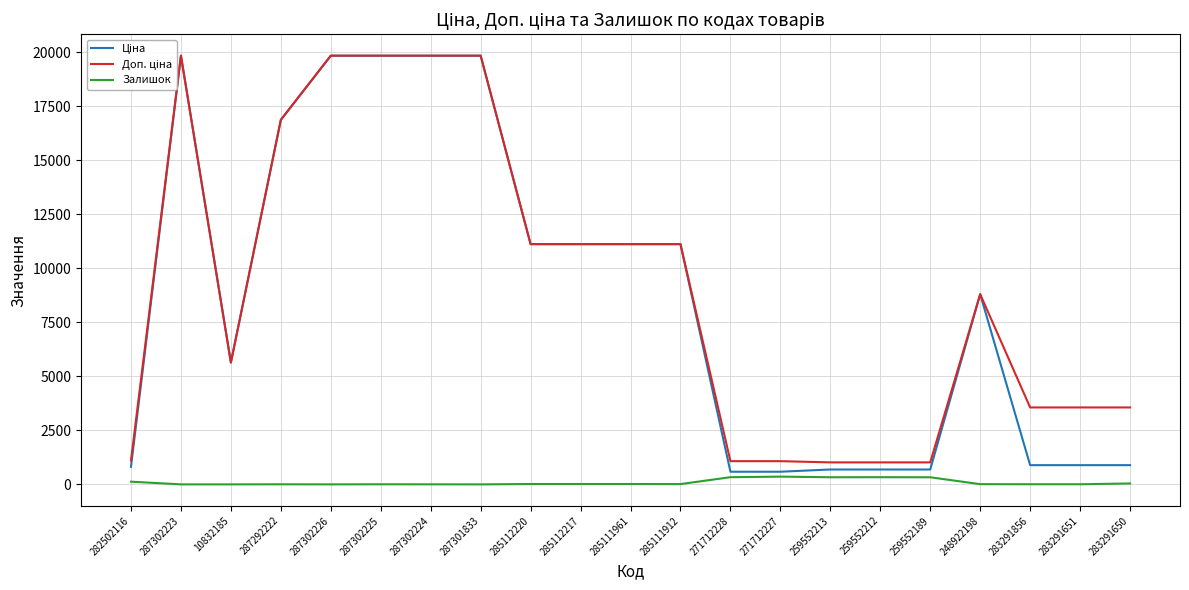

Reading left to right, extract all data points from this chart.

Ціна: 813.0	19831.1	5636.0	16863.2	19831.1	19831.1	19831.1	19831.1	11113.6	11113.6	11113.6	11113.6	586.0	586.0	689.1	689.1	689.1	8797.6	889.9	889.9	889.9
Доп. ціна: 1101.8	19831.1	5636.0	16863.2	19831.1	19831.1	19831.1	19831.1	11113.6	11113.6	11113.6	11113.6	1074.5	1074.5	1017.8	1017.8	1017.8	8797.6	3559.7	3559.7	3559.7
Залишок: 125.0	1.0	1.0	4.0	1.0	5.0	3.0	0.0	17.0	17.0	17.0	14.0	333.0	359.0	330.0	333.0	329.0	11.0	7.0	6.0	43.0